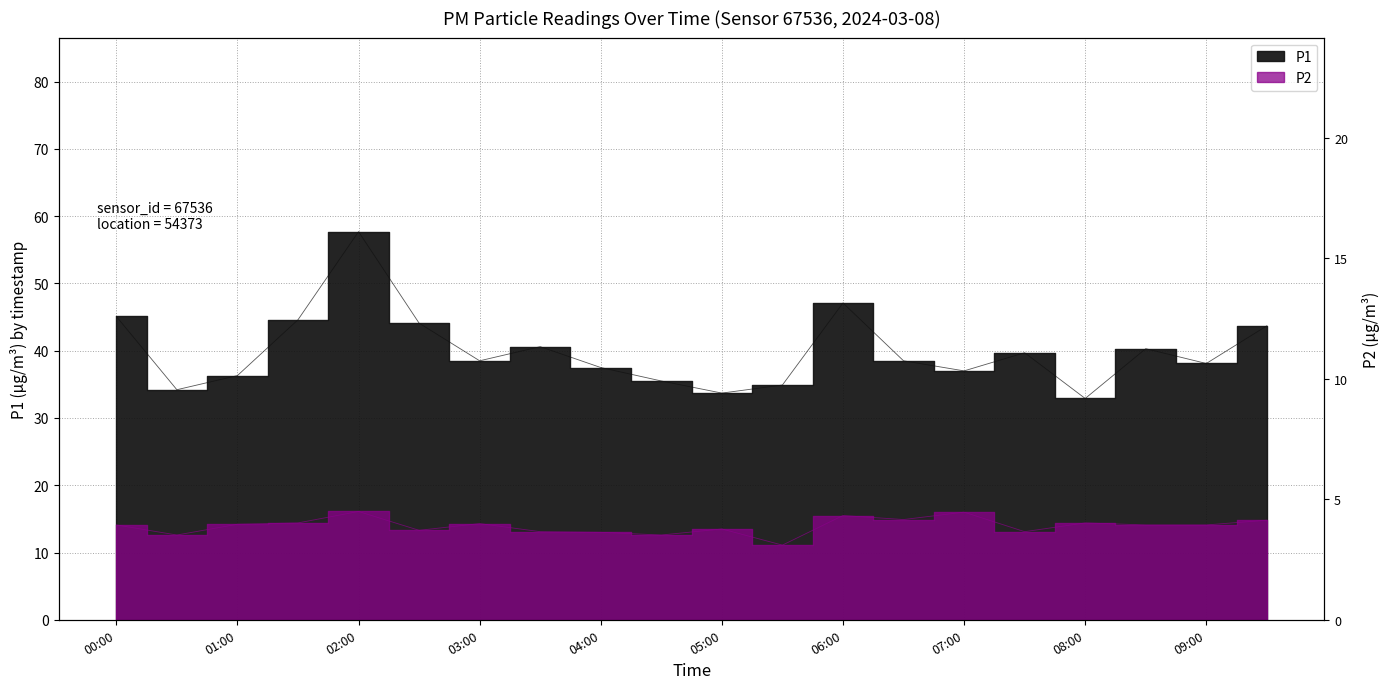

In P2, how many points are lower than both neighbors (excluding endpoints)?

6